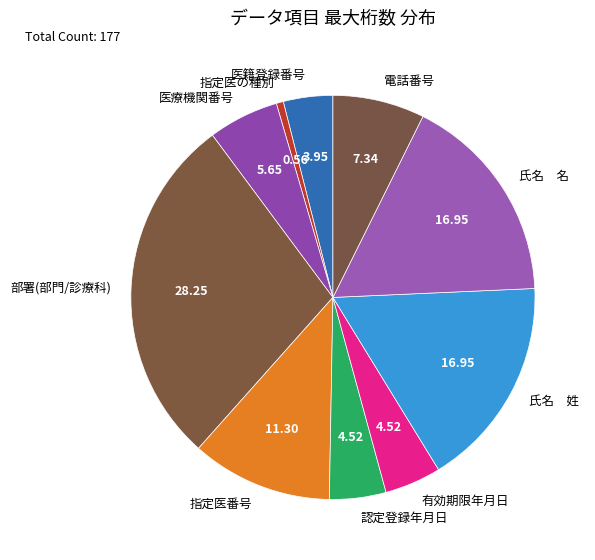

Which has a higher value, 氏名 名 or 部署(部門/診療科)?

部署(部門/診療科)